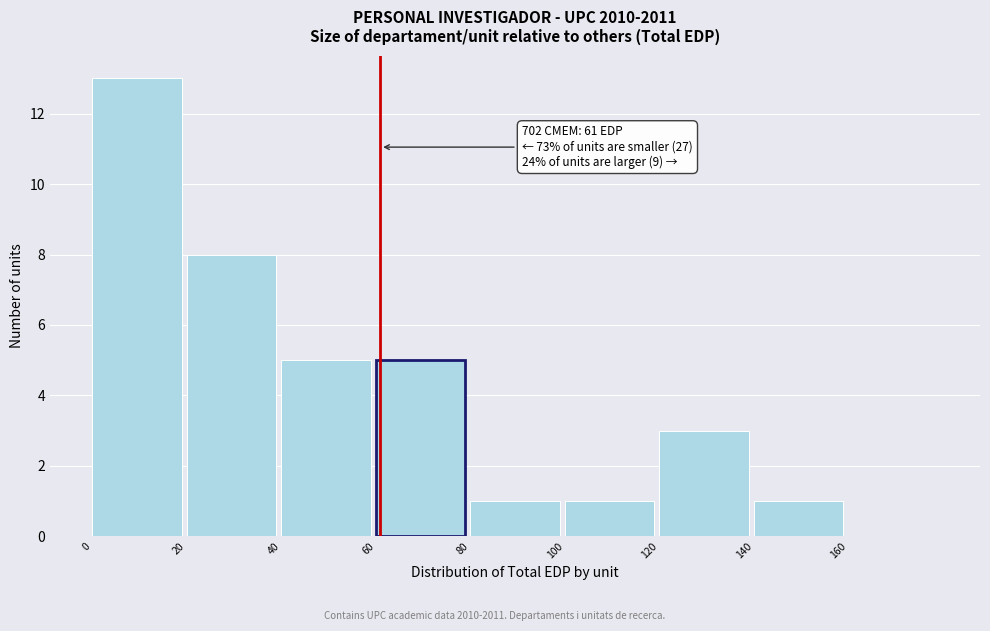

Over which range of the x-axis is the bar tallest?

0 to 20